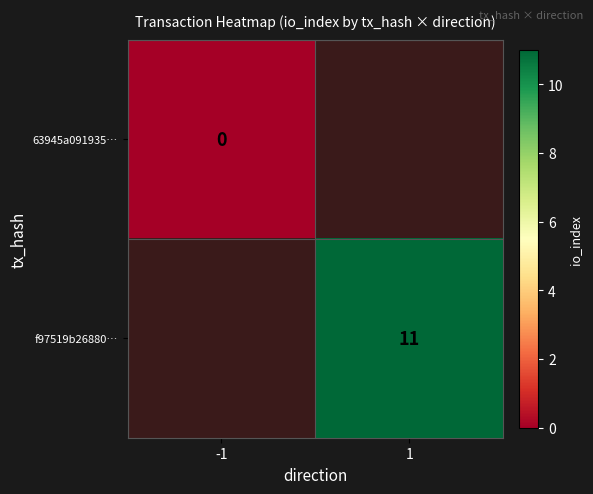

The f97519b26880… series shows 11 at 1. True or false?

True